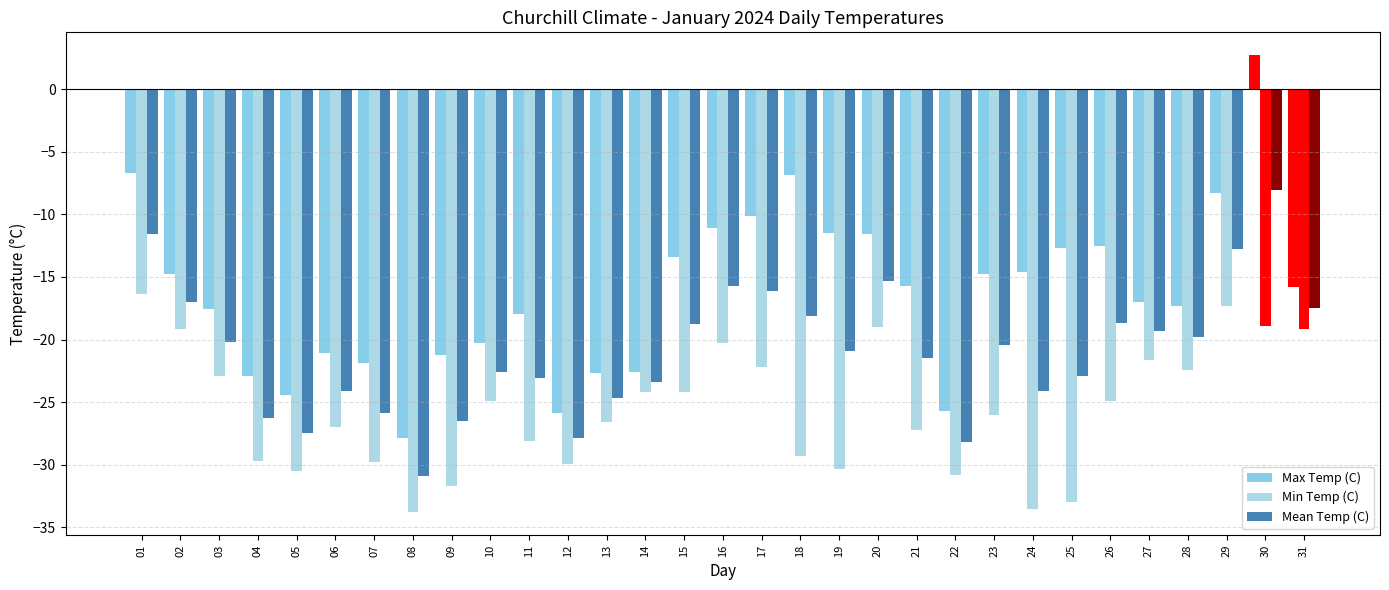

How many bars are there in total?

93